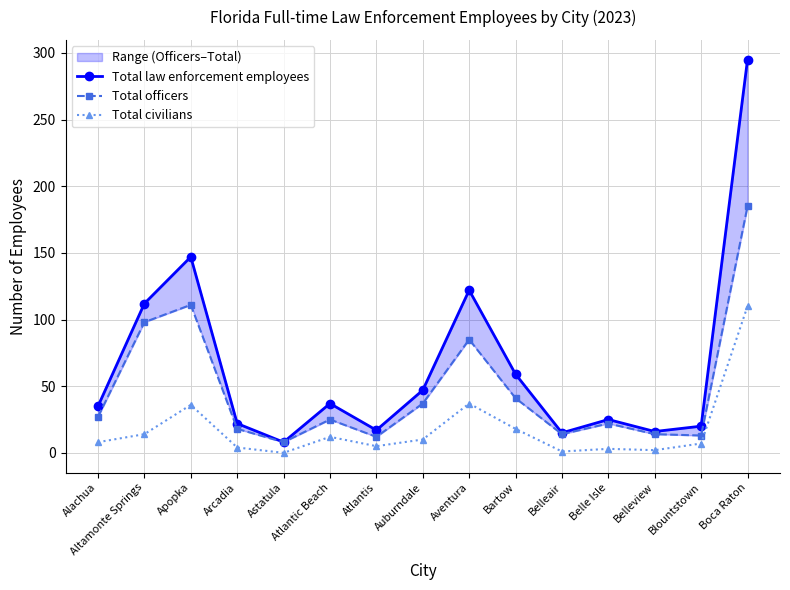

What position from the right is Astatula?

11